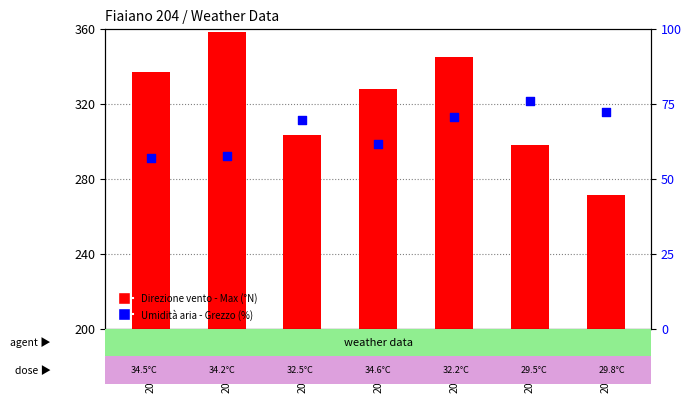

Which series has the largest Y range (max minus min)?

Direzione vento - Max (°N)